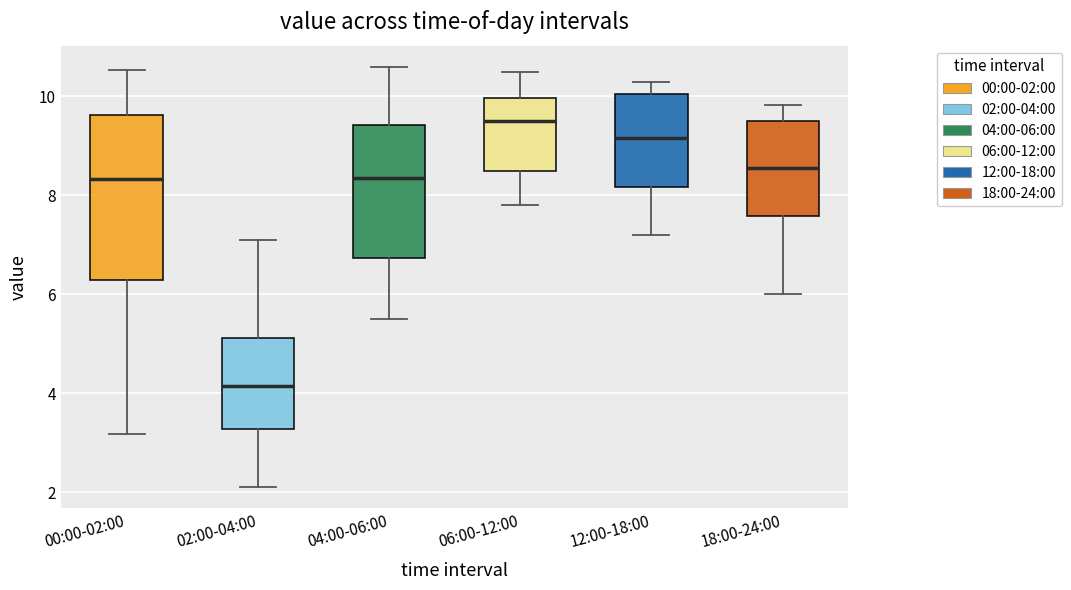

Which box is the tallest, from its lower edge to its upper edge?

00:00-02:00